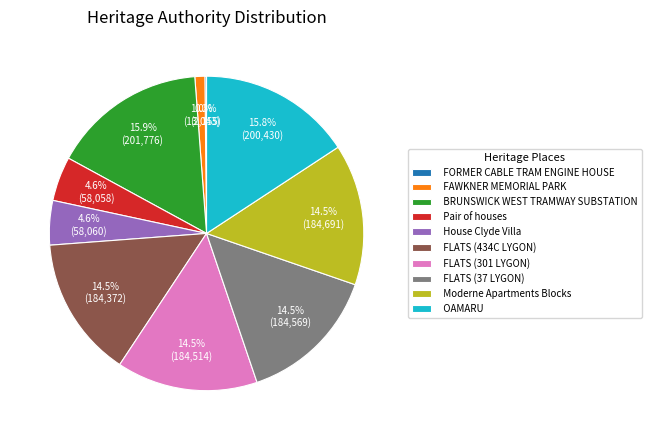

What is the ratio of the value at OAMARU to the value at FLATS (37 LYGON)?

1.1